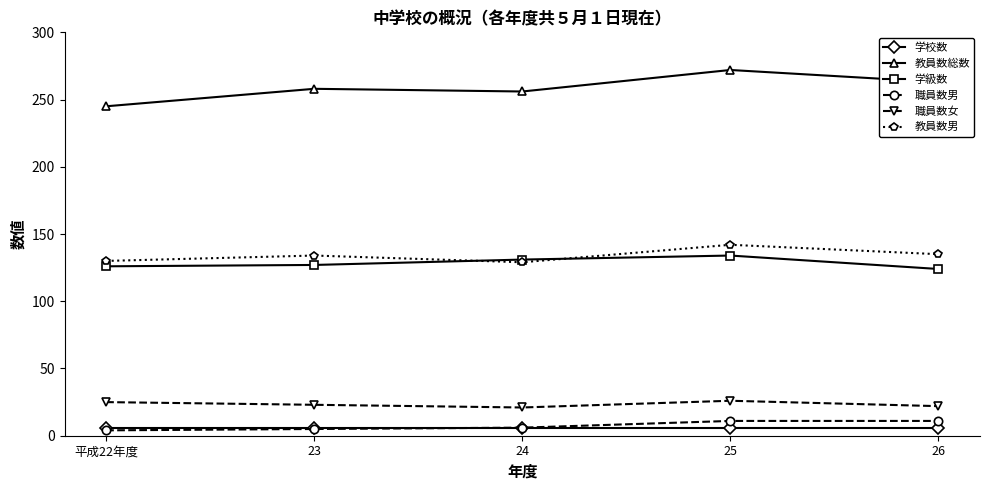

At which label does 職員数女 first exceed 23?

平成22年度